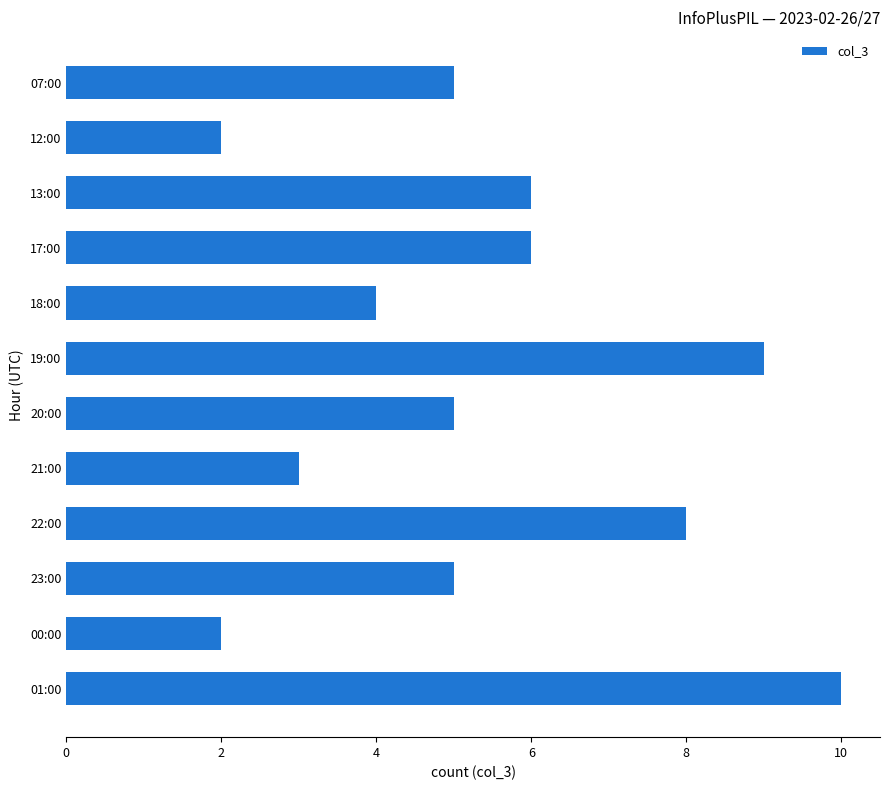

True or false: the data shows 9 at 19:00.

True